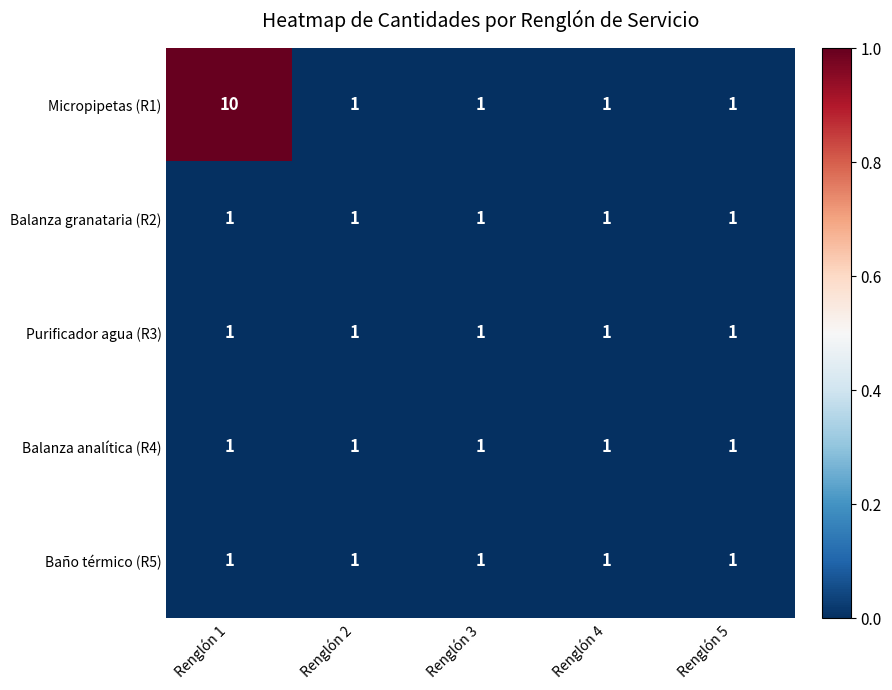

What is the spread (max minus min) of values at Renglón 1?

9